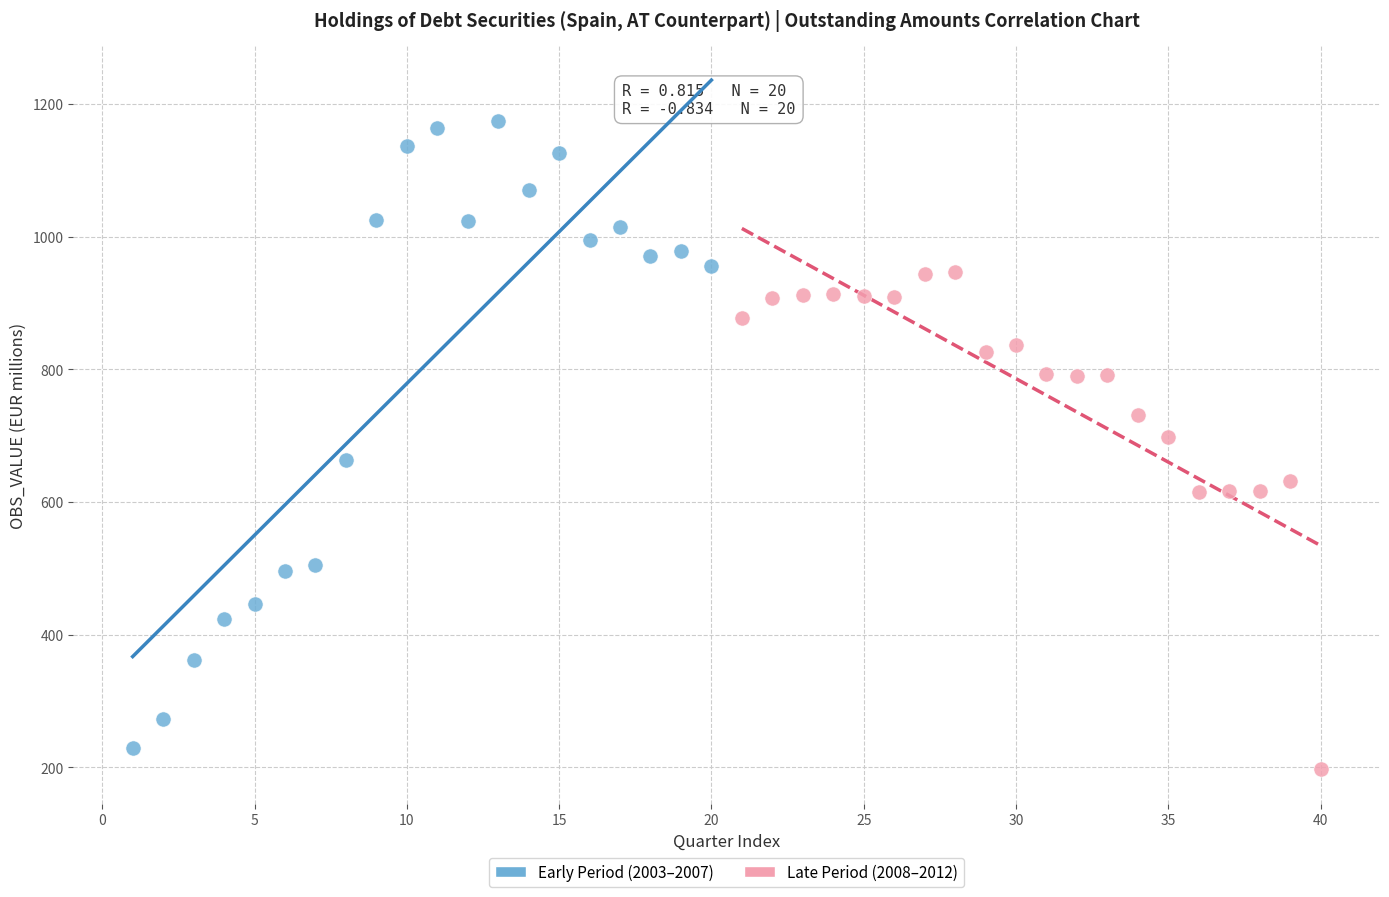

Which series has the widest spread of Y values?

Early Period (2003–2007)